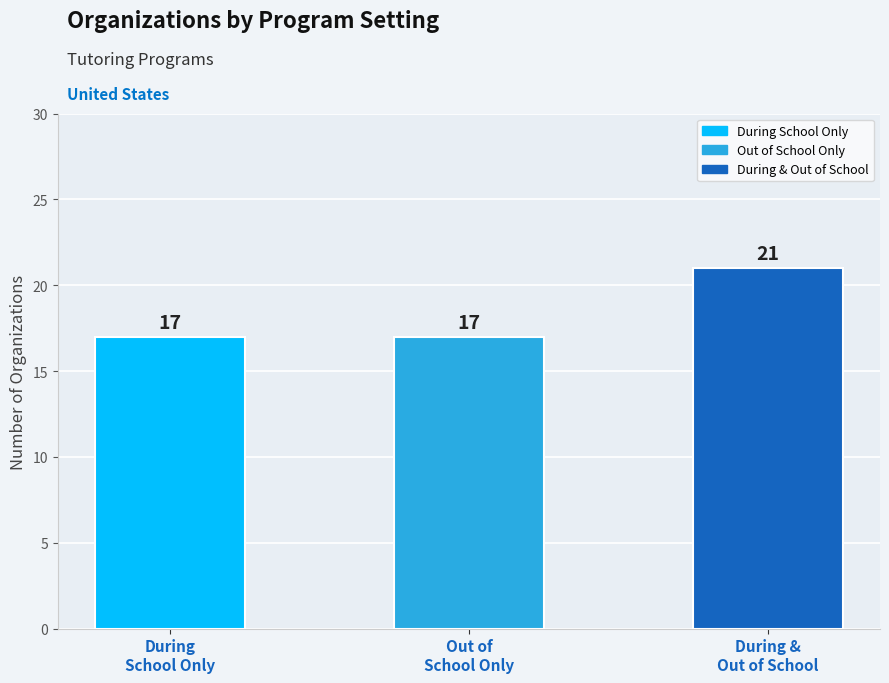

What is the difference between the maximum and second lowest values?

4